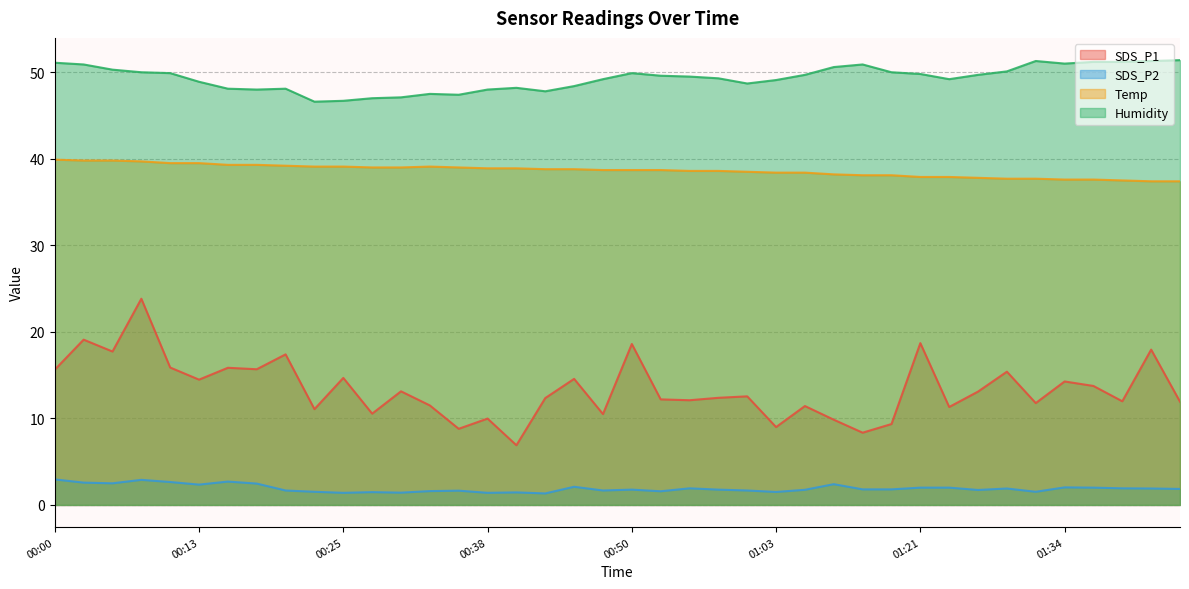

What is the sum of the SDS_P2 values at 01:34 and 00:50?

3.8